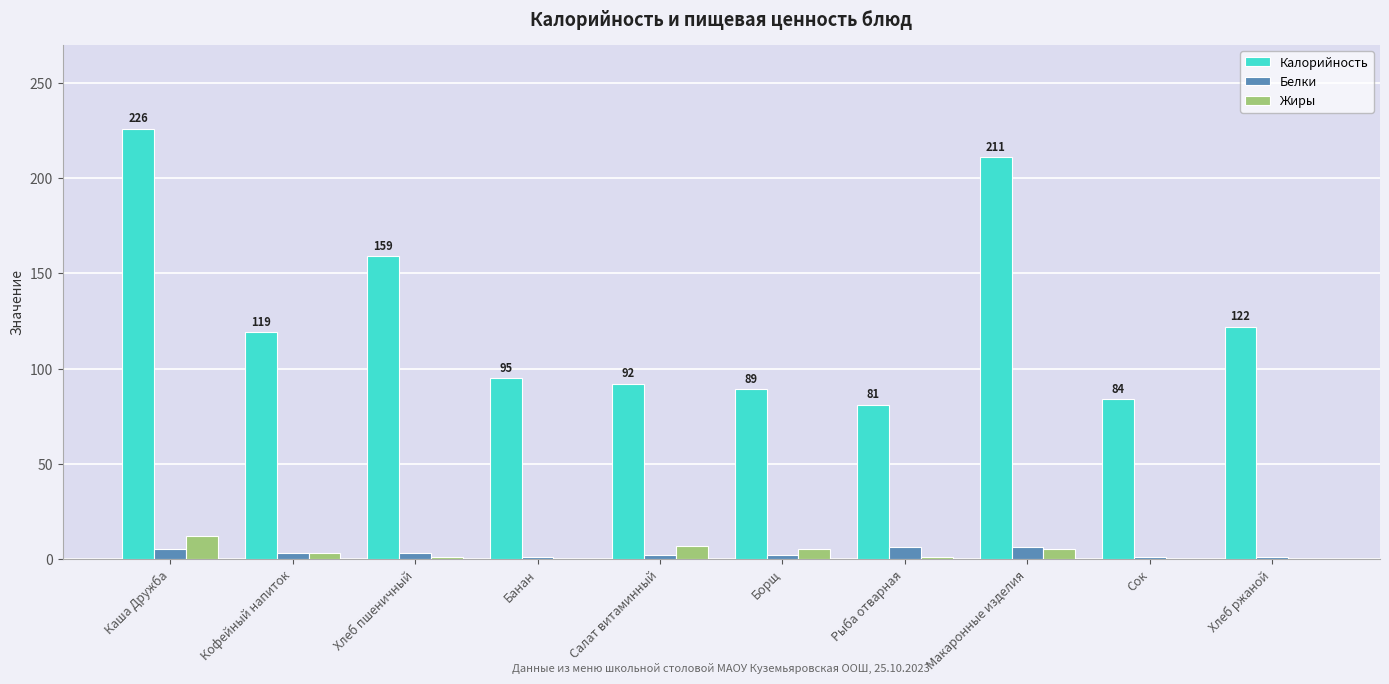

Where does the Жиры series first go above 3?

Каша Дружба